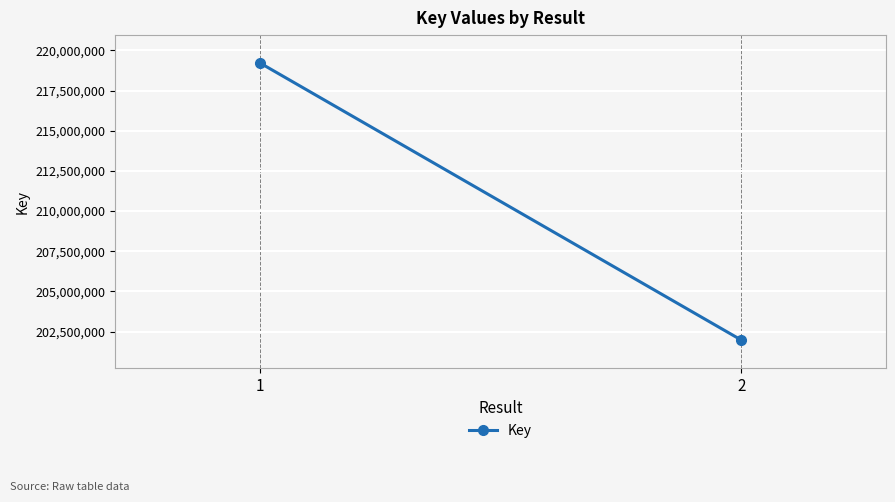

Reading left to right, extract all data points from this chart.

1=219226497	2=201961775